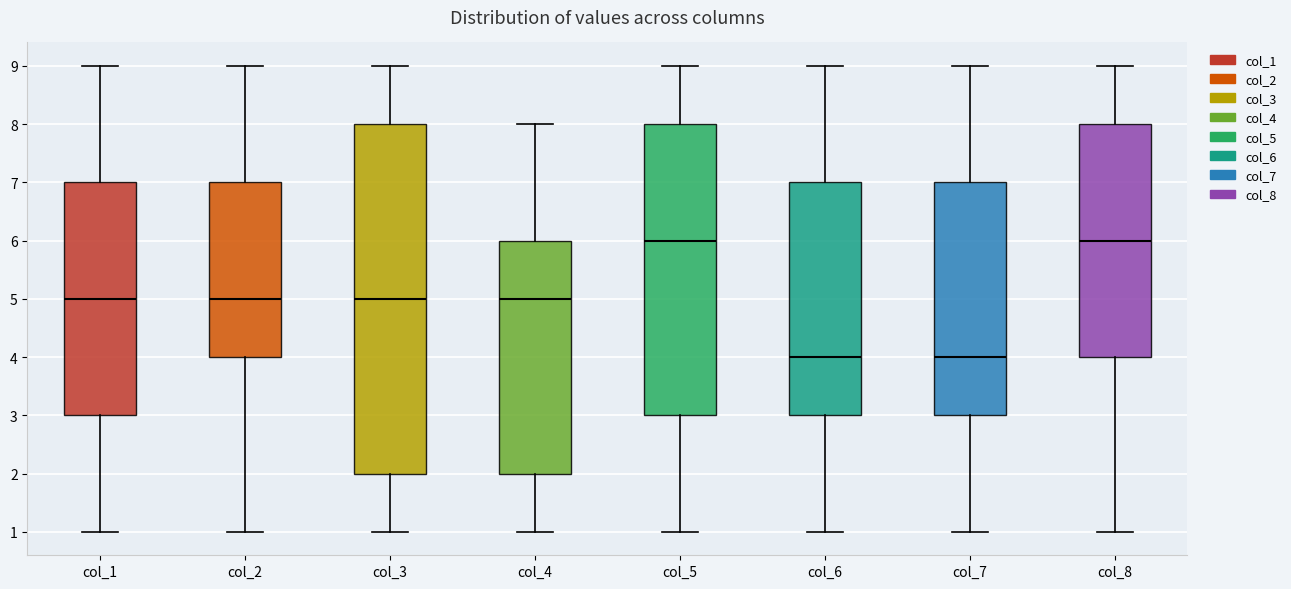

Reading left to right, transcribe this box plot: for each box, give where its median line is, the range the box spans, and where its two whiskers end, as read against the y-axis. The values are not printed on the chart, so give them approximately, as read against the axis.

col_1: median 5, box 3 to 7, whiskers 1 to 9
col_2: median 5, box 4 to 7, whiskers 1 to 9
col_3: median 5, box 2 to 8, whiskers 1 to 9
col_4: median 5, box 2 to 6, whiskers 1 to 8
col_5: median 6, box 3 to 8, whiskers 1 to 9
col_6: median 4, box 3 to 7, whiskers 1 to 9
col_7: median 4, box 3 to 7, whiskers 1 to 9
col_8: median 6, box 4 to 8, whiskers 1 to 9